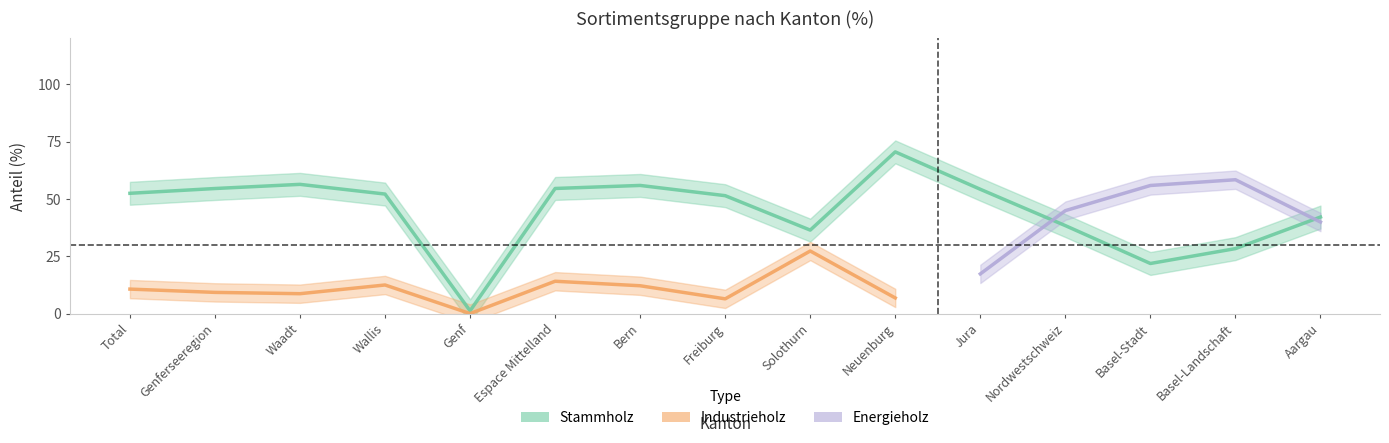

True or false: Industrieholz has more than 2 points higher than both neighbors.

True